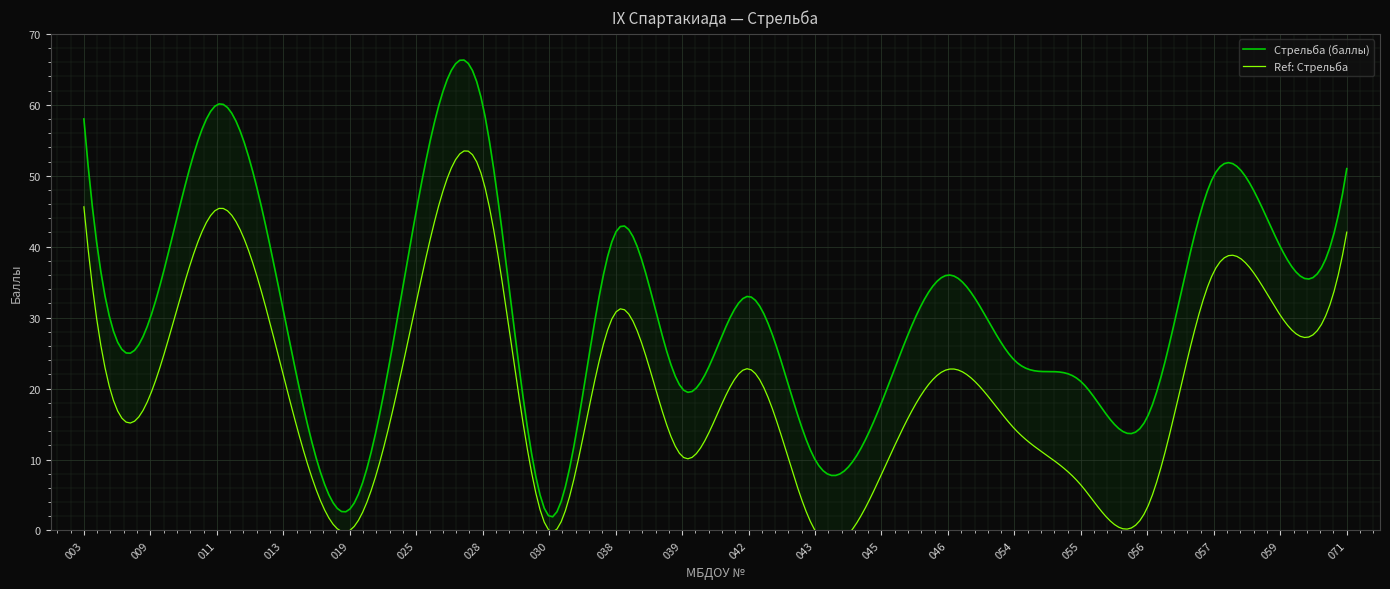

Reading right to left, extract all data points from this chart.

071=51	059=40	057=50	056=16	055=21	054=24	046=36	045=18	043=10	042=33	039=20	038=42	030=2	028=60	025=45	019=3	013=31	011=60	009=30	003=58